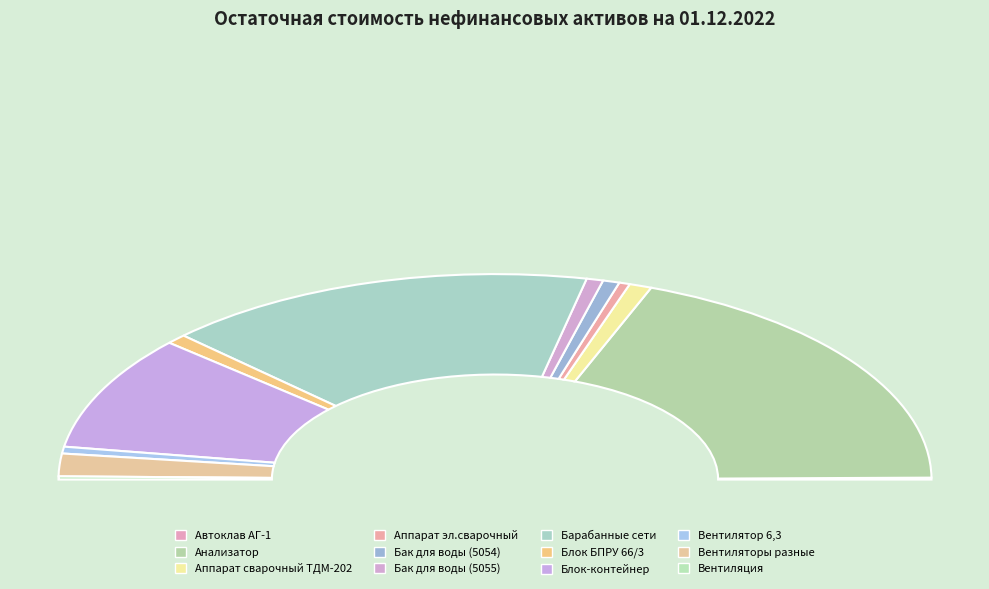

Does Блок БПРУ 66/3 represent more than half of the total?

No